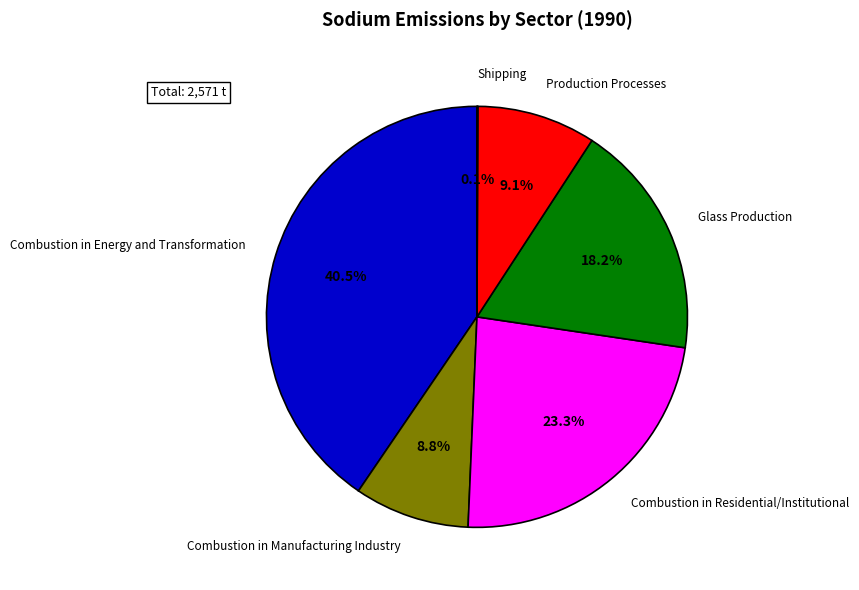

True or false: Glass Production accounts for 18% of the total.

True